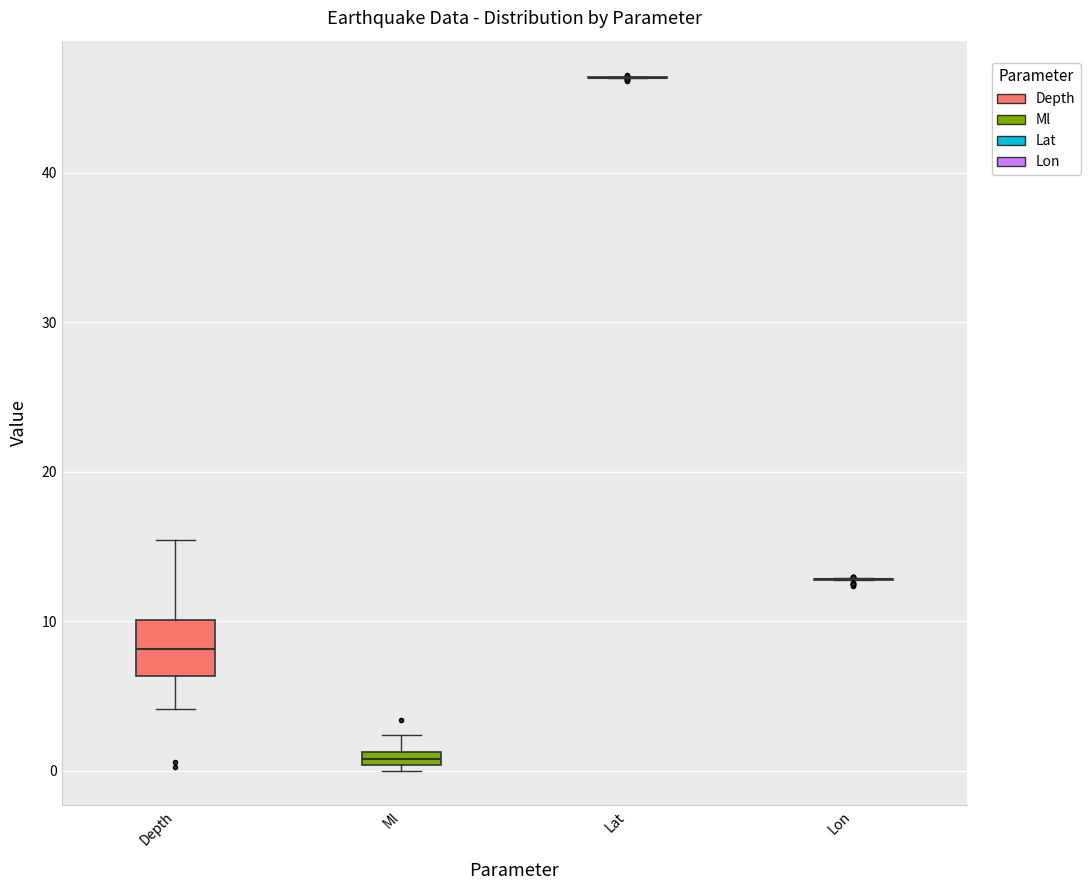

Which box is the tallest, from its lower edge to its upper edge?

Depth